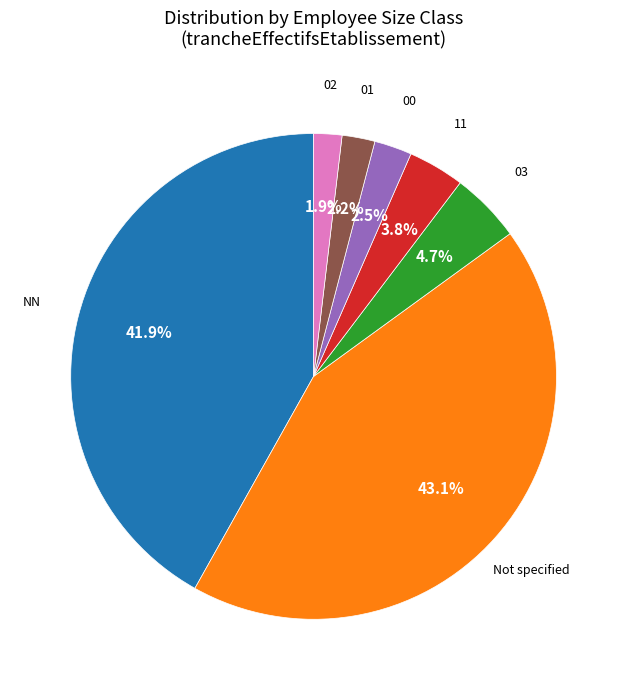

Is there a majority slice in this chart?

No